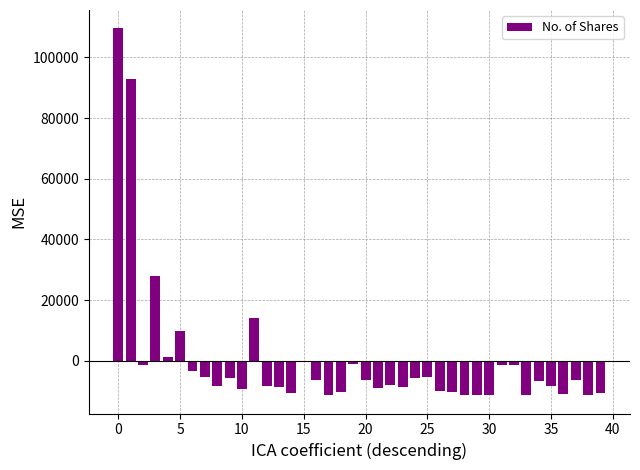

What is the difference between the maximum and second lowest values?

120869.0